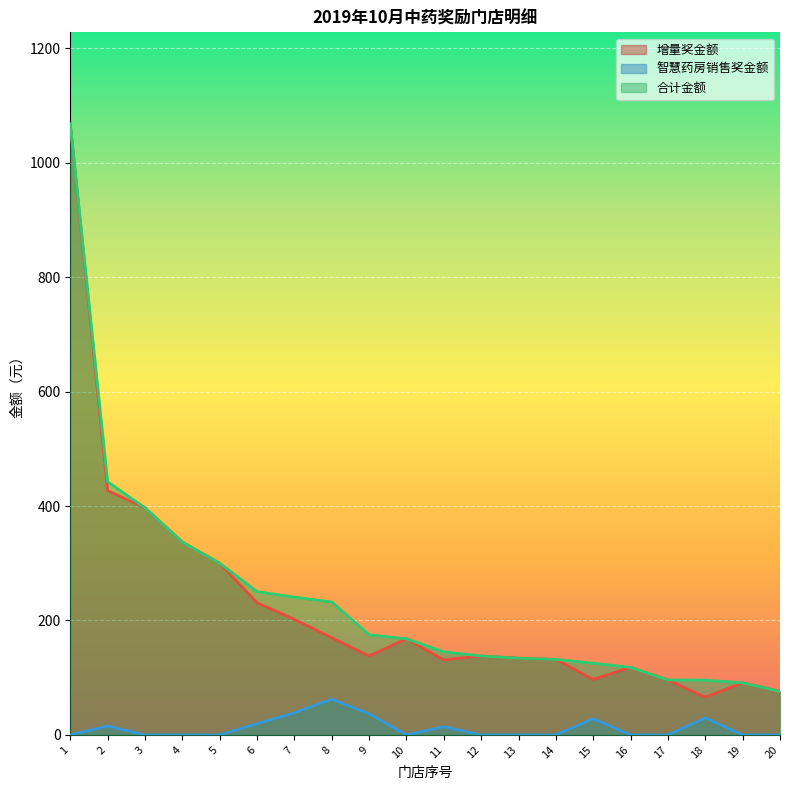

Reading right to left, list all the values displayed in this chart.

增量奖金额: 76.0	91.0	66.0	96.0	118.0	97.0	132.0	134.0	138.0	131.0	168.0	138.0	170.0	202.0	231.0	300.0	337.0	397.0	427.0	1068.0
智慧药房销售奖金额: 0.0	0.0	29.8	0.0	0.0	28.3	0.0	0.0	0.0	14.2	0.0	37.0	62.4	38.8	19.5	0.0	0.0	0.0	15.5	0.0
合计金额: 76.0	91.0	95.8	96.0	118.0	125.3	132.0	134.0	138.0	145.2	168.0	175.0	232.4	240.8	250.5	300.0	337.0	397.0	442.5	1068.0